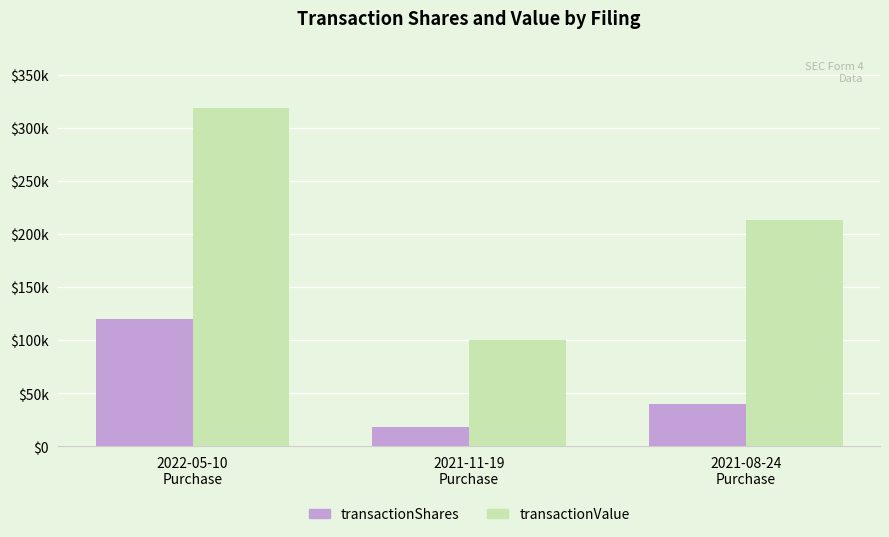

Where is transactionValue nearest to the value 209124?

2021-08-24
Purchase